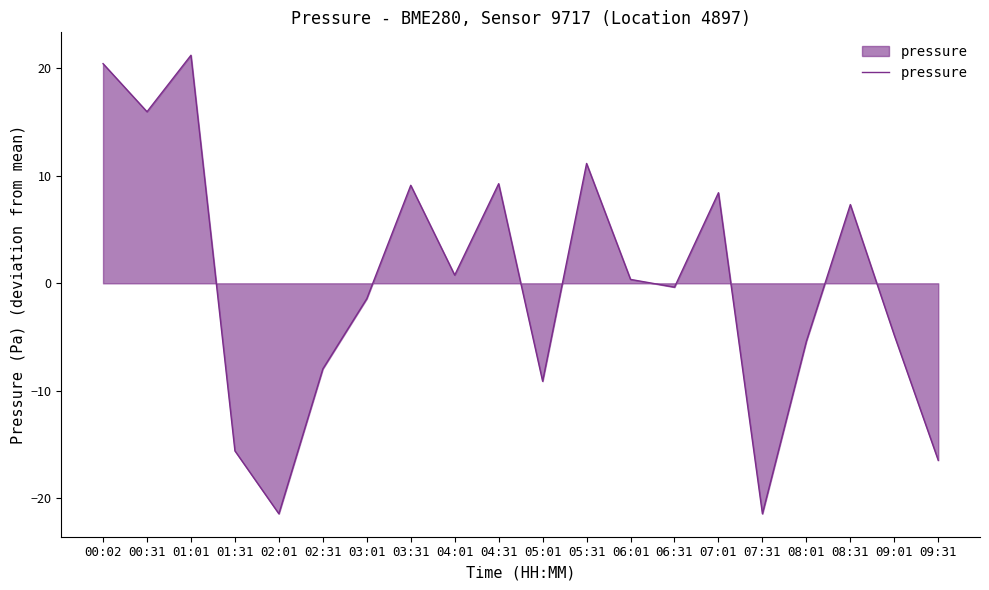

What is the difference between the maximum and minimum values?

42.6